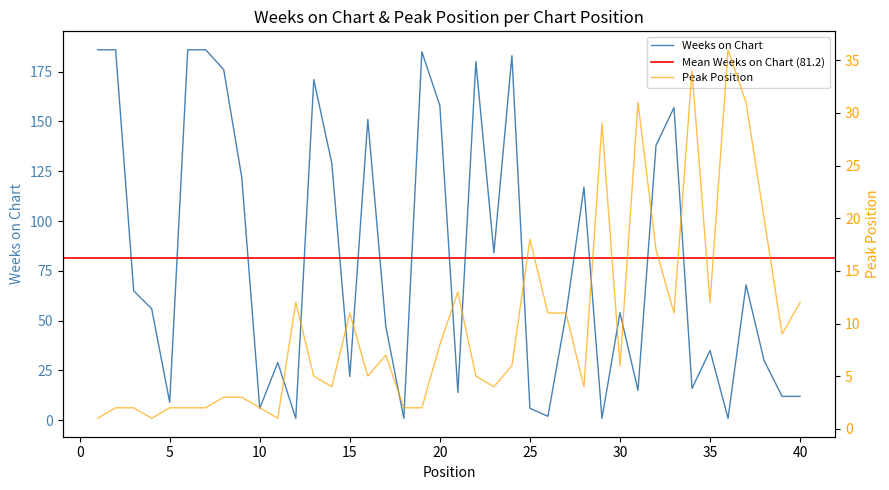

Where is the first local minimum for Peak Position?

4